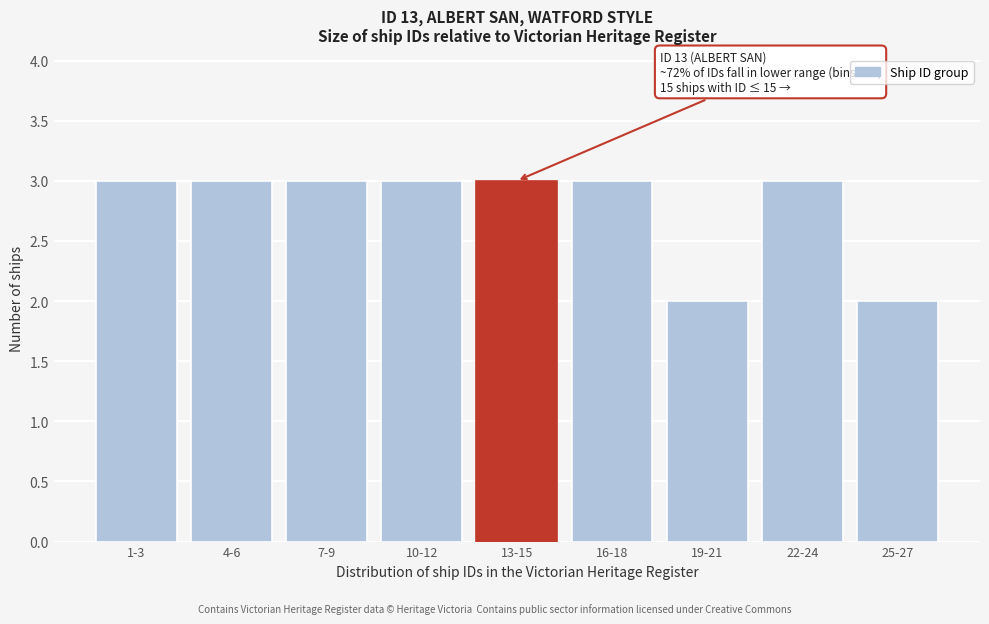

Reading left to right, what are all the values shown in this chart?

3	3	3	3	3	3	2	3	2